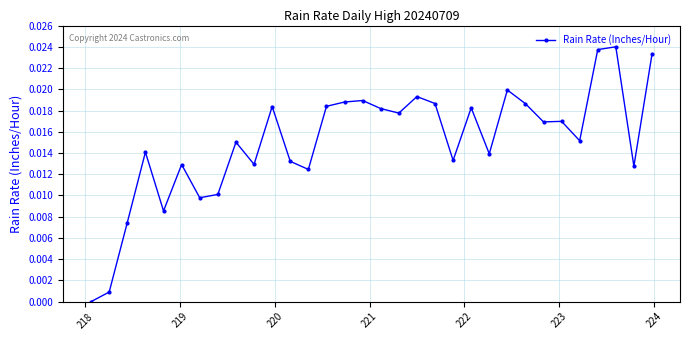

What is the sum of all values?

0.5